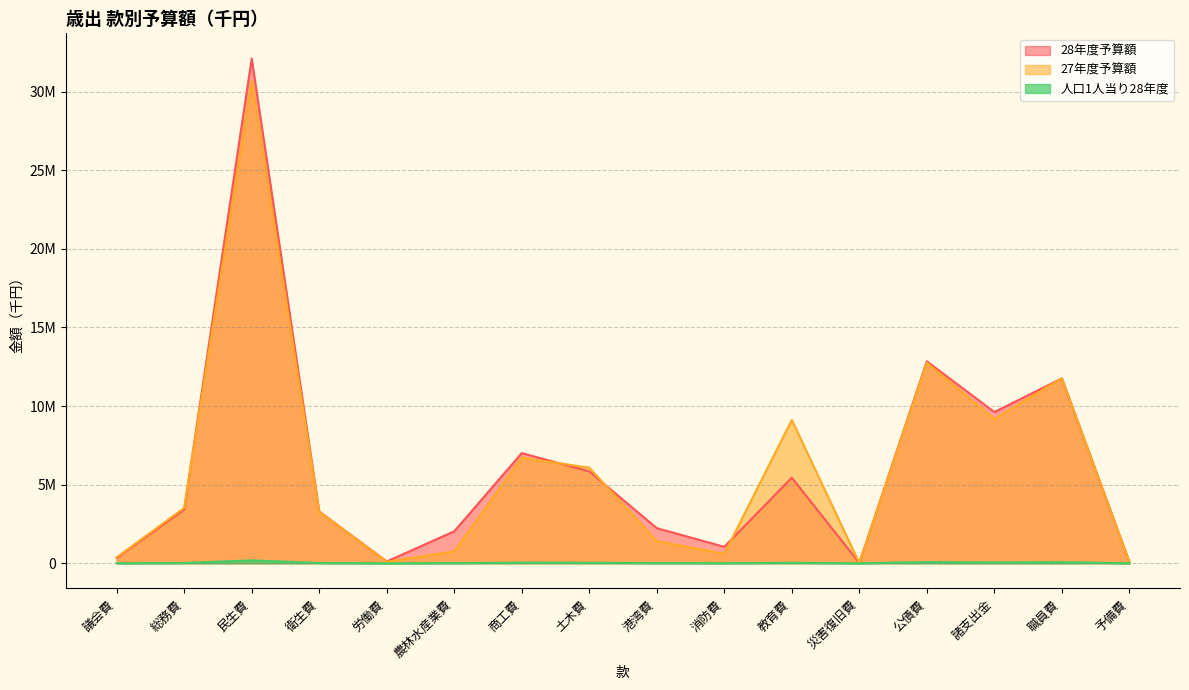

What is the sum of all 27年度予算額 values?

96400000